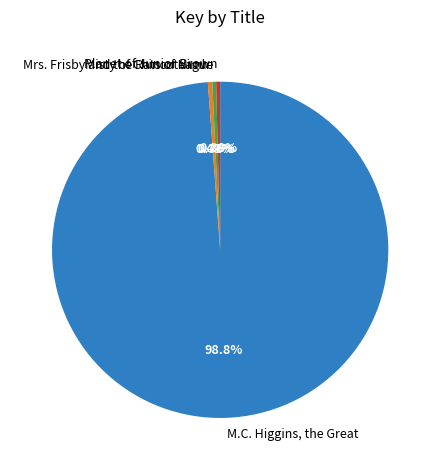

Is it true that Mrs. Frisby and the Rats of Nimh is 0% of the pie?

True